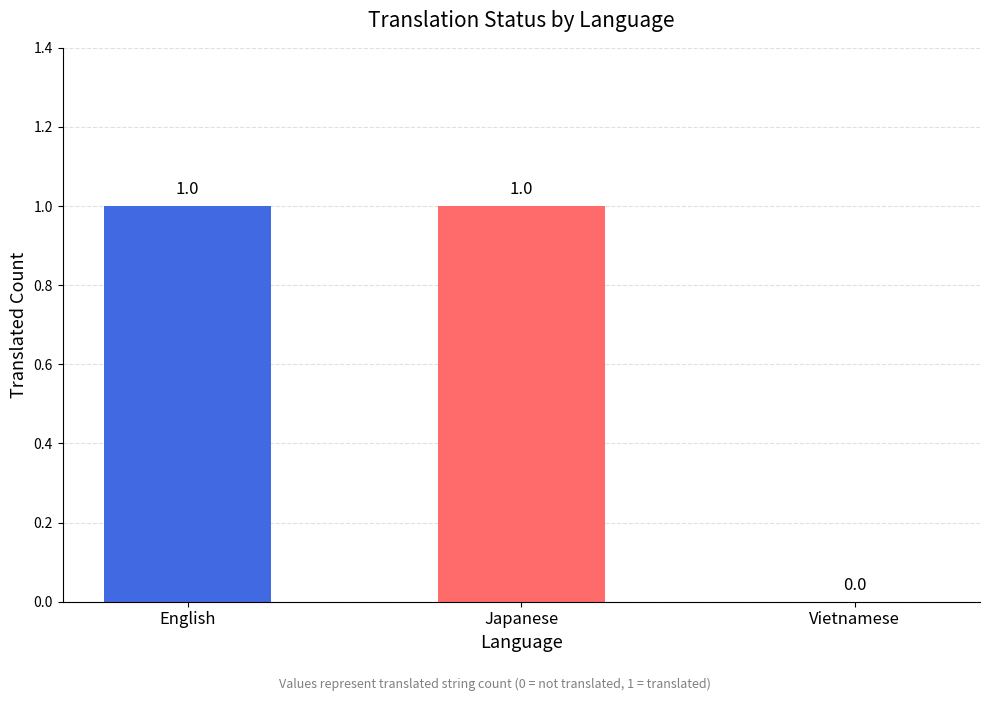

Is it true that the value at English is 1?

True